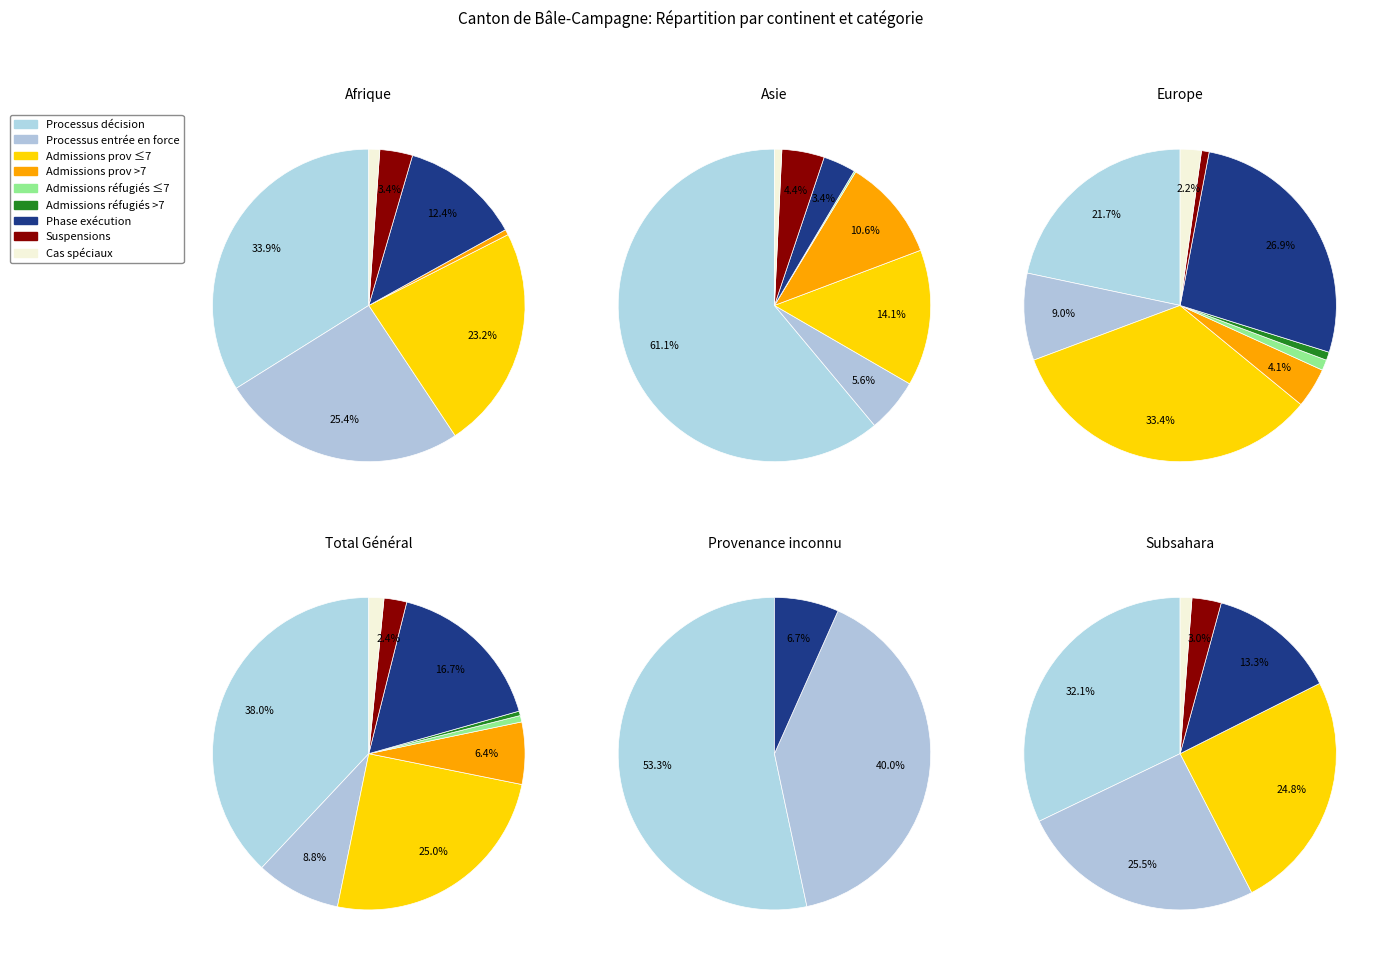

To the nearest percent, what portion does Afrique represent?

6%